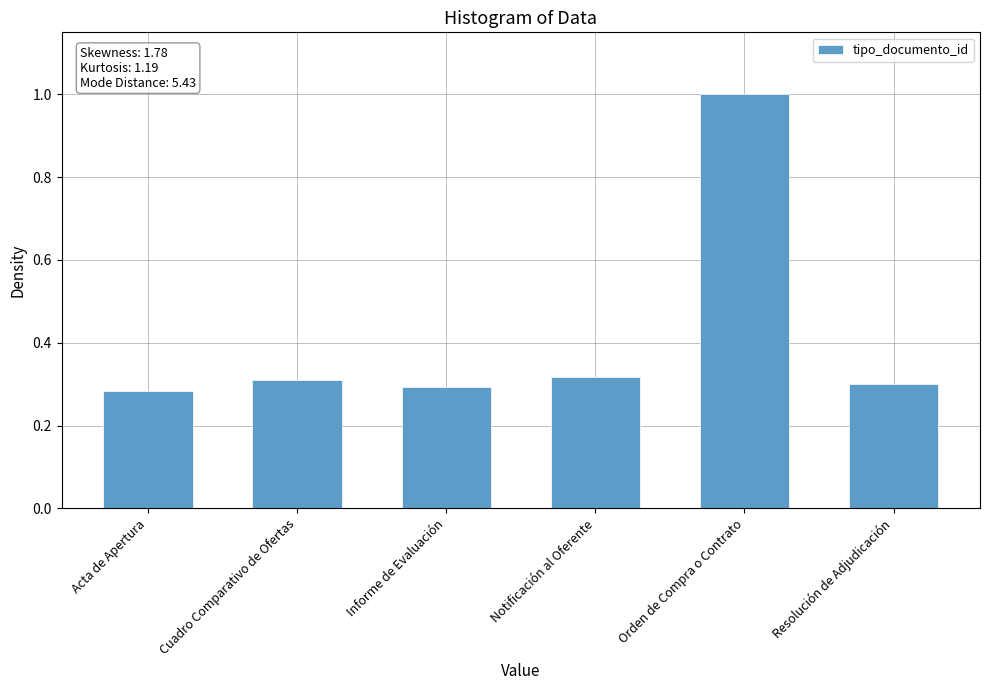

What is the maximum value shown in the chart?

1.0